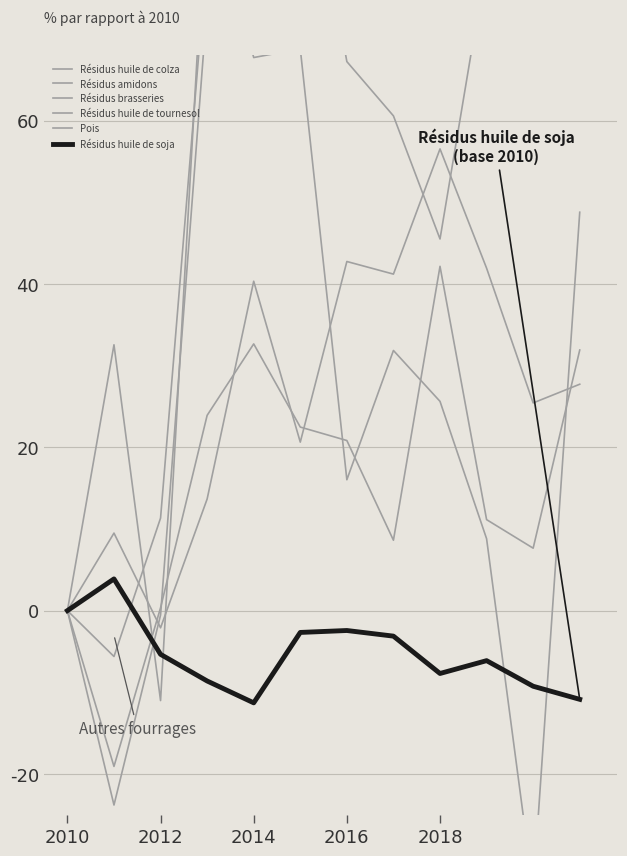

Reading left to right, extract all data points from this chart.

Résidus huile de colza: 0.0	-5.6	11.3	80.6	75.5	99.1	67.2	60.6	45.5	79.5	72.9	135.3
Résidus amidons: 0.0	-19.1	0.3	23.9	32.7	22.5	20.8	8.6	42.2	11.1	7.6	31.9
Résidus brasseries: 0.0	9.5	-2.1	13.7	40.3	20.6	42.7	41.2	56.5	41.9	25.4	27.7
Résidus huile de tournesol: 0.0	-23.8	-0.5	74.1	167.1	147.3	149.5	158.9	166.6	233.5	267.2	285.9
Pois: 0.0	32.5	-11.0	89.4	67.7	68.8	16.0	31.9	25.6	8.8	-34.2	48.8
Résidus huile de soja: 0.0	3.9	-5.4	-8.6	-11.3	-2.7	-2.4	-3.1	-7.7	-6.1	-9.3	-10.9